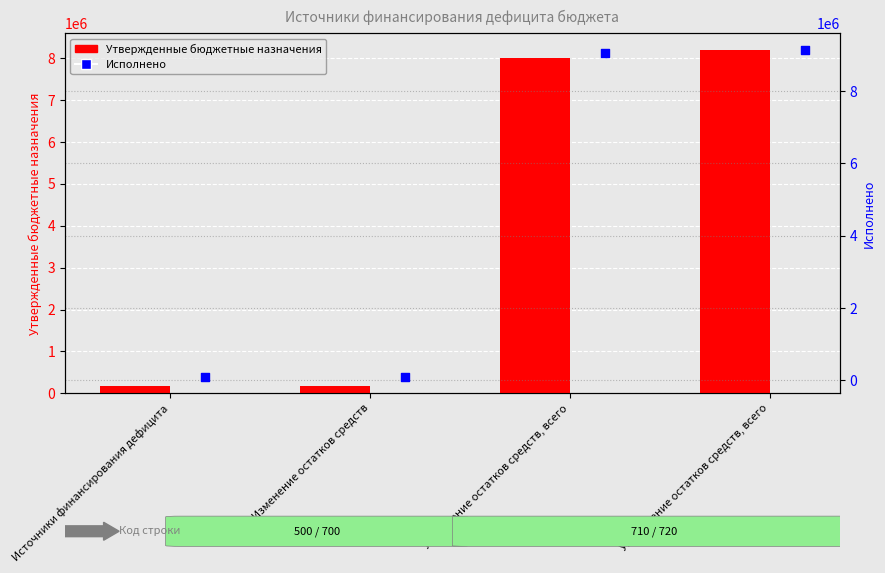

Which series has the widest spread of Y values?

Исполнено